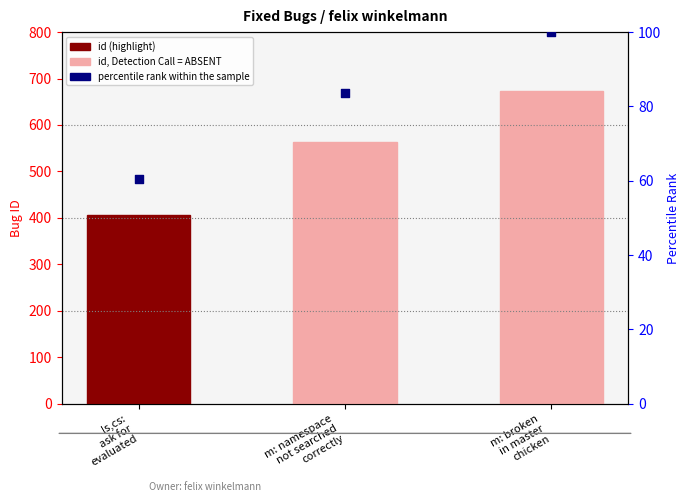

Which series has the largest Y range (max minus min)?

id